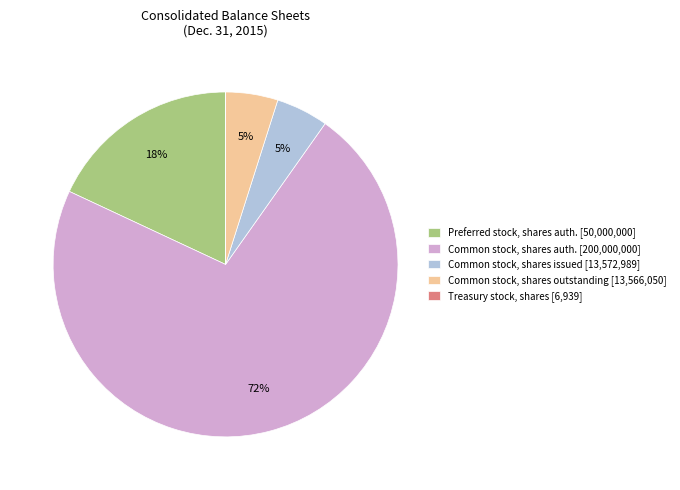

Which slice is the largest?

Common stock, shares auth. [200,000,000]